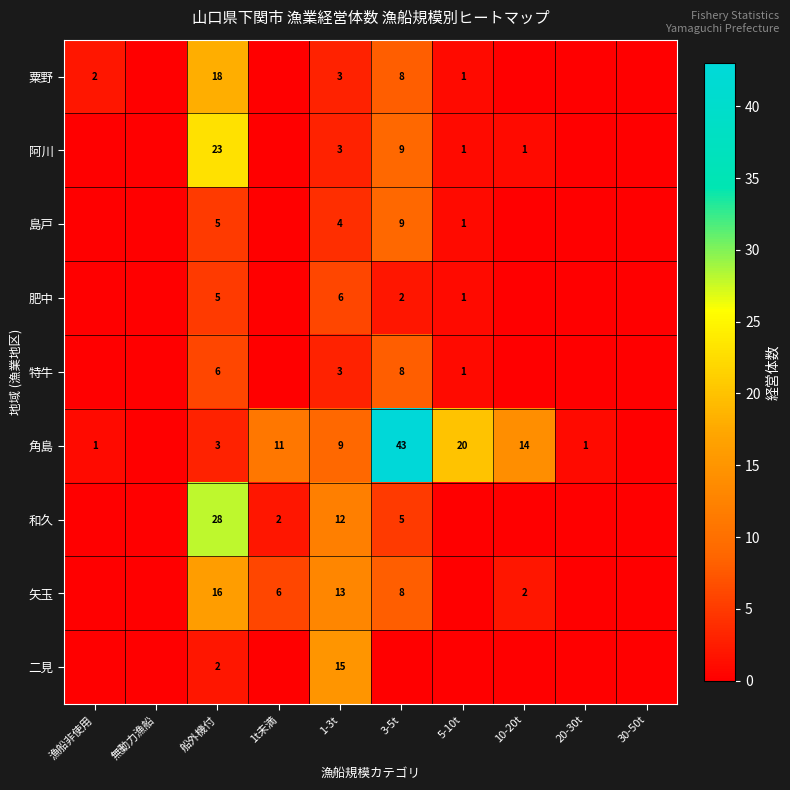

What is the difference between the 粟野 values at 5-10t and 船外機付?

17